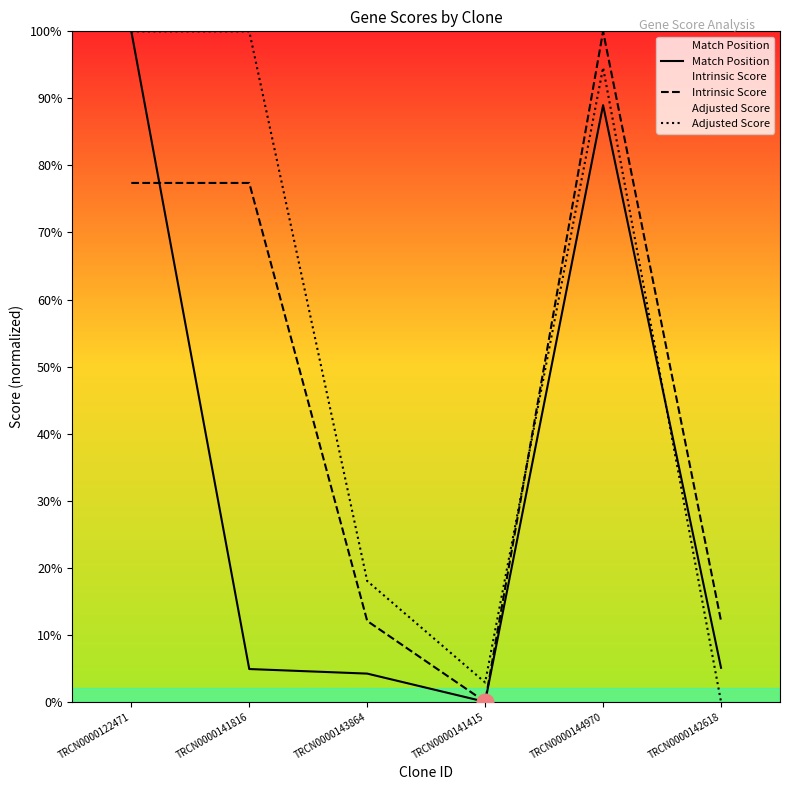

How many interior local valleys does the Intrinsic Score series have?

1